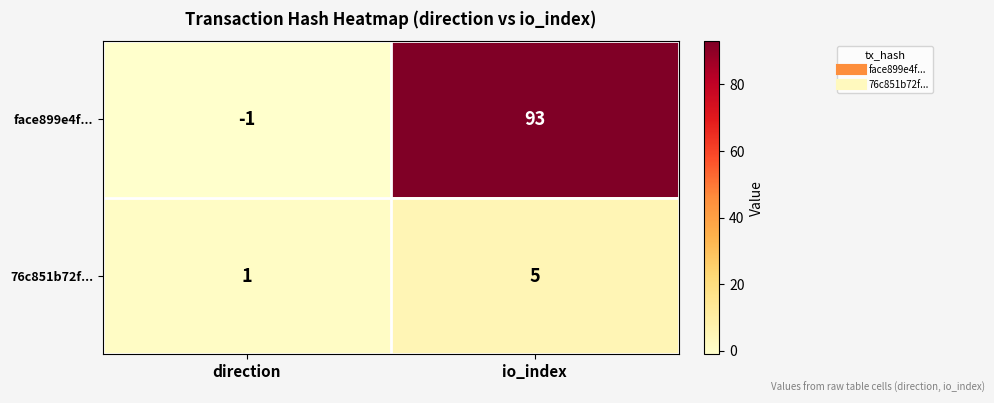

What is the difference between the 76c851b72f... values at io_index and direction?

4